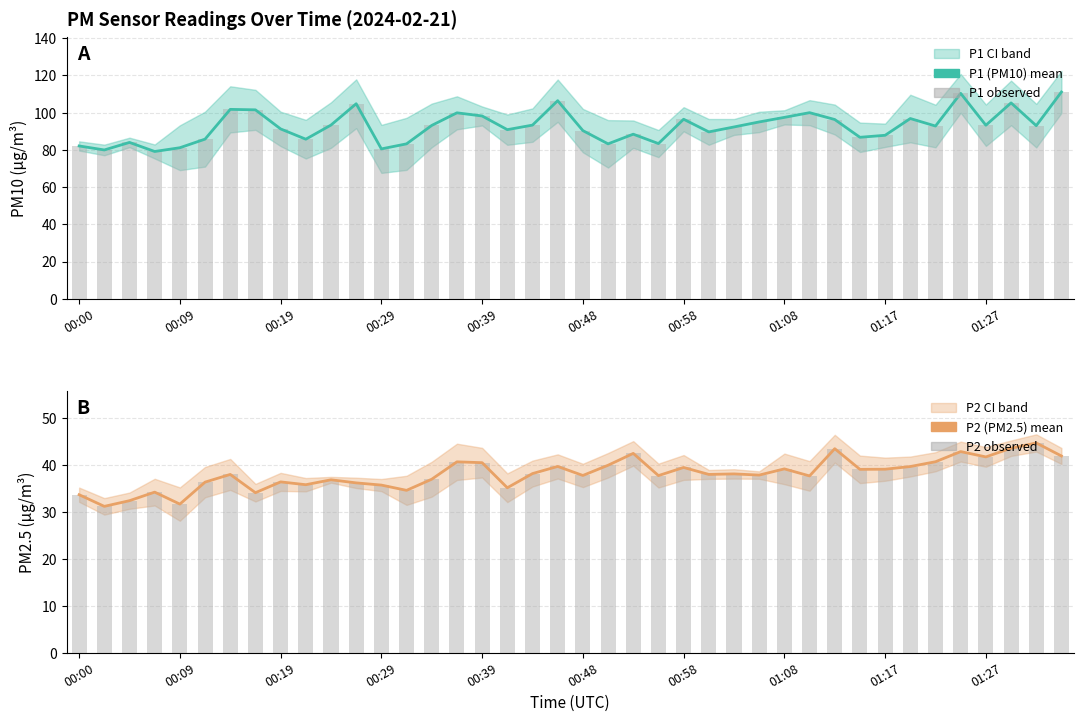

How many data points in P2 (PM2.5) are less than 37?

15